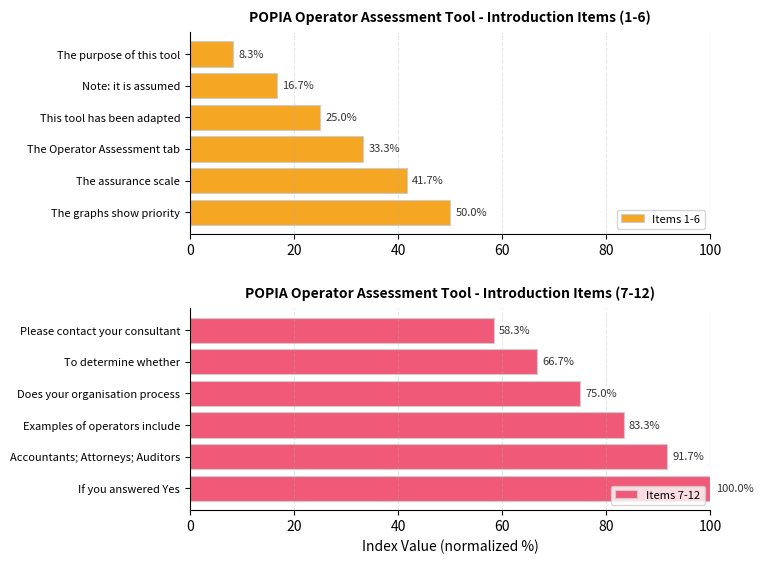

What is the average value of the Items 7-12 series?

79.2